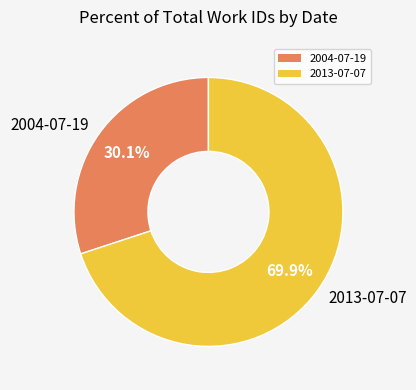

The 2004-07-19 slice represents 30% of the pie. True or false?

True